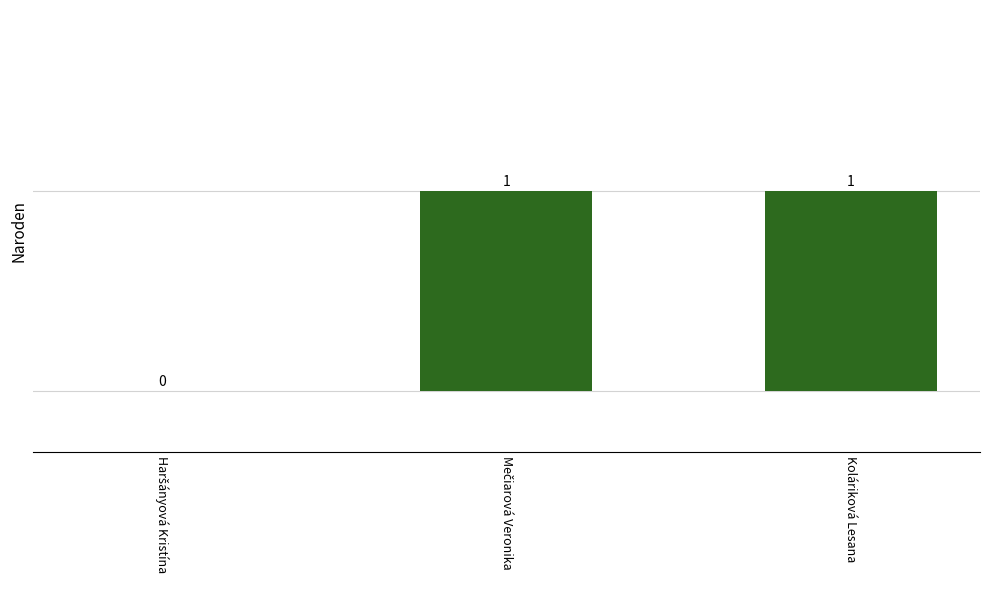

How many values are between 0 and 1?

3